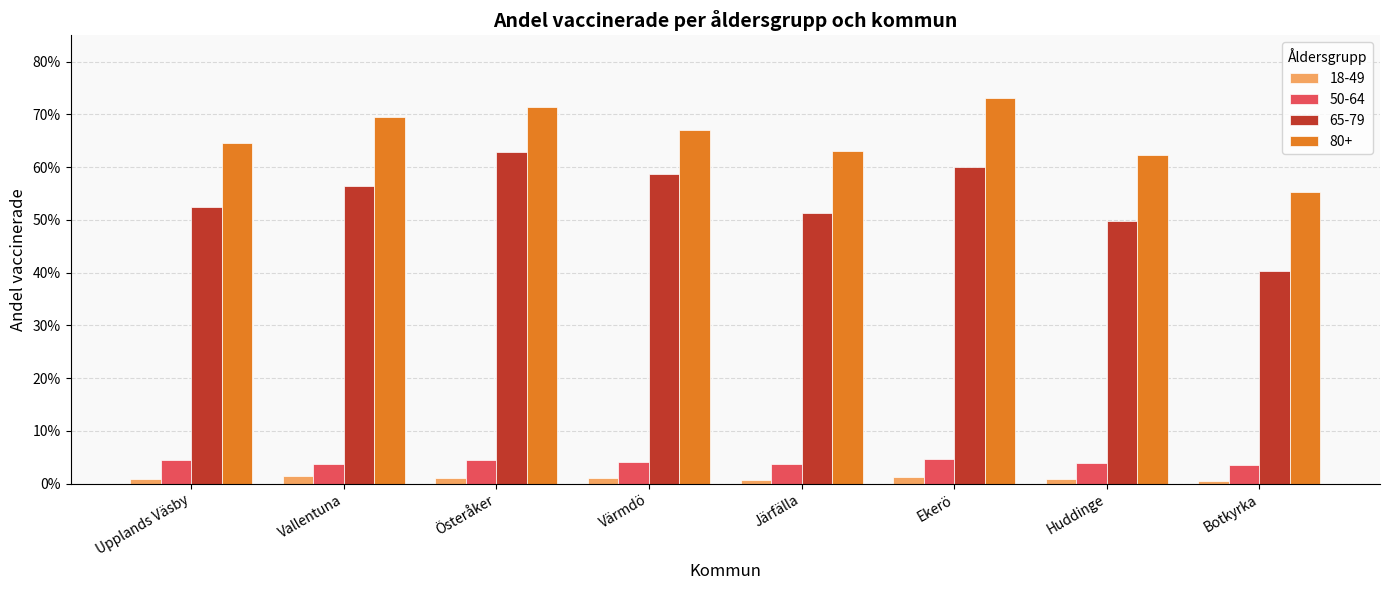

What is the sum of the 65-79 values at Järfälla and Upplands Väsby?

1.0